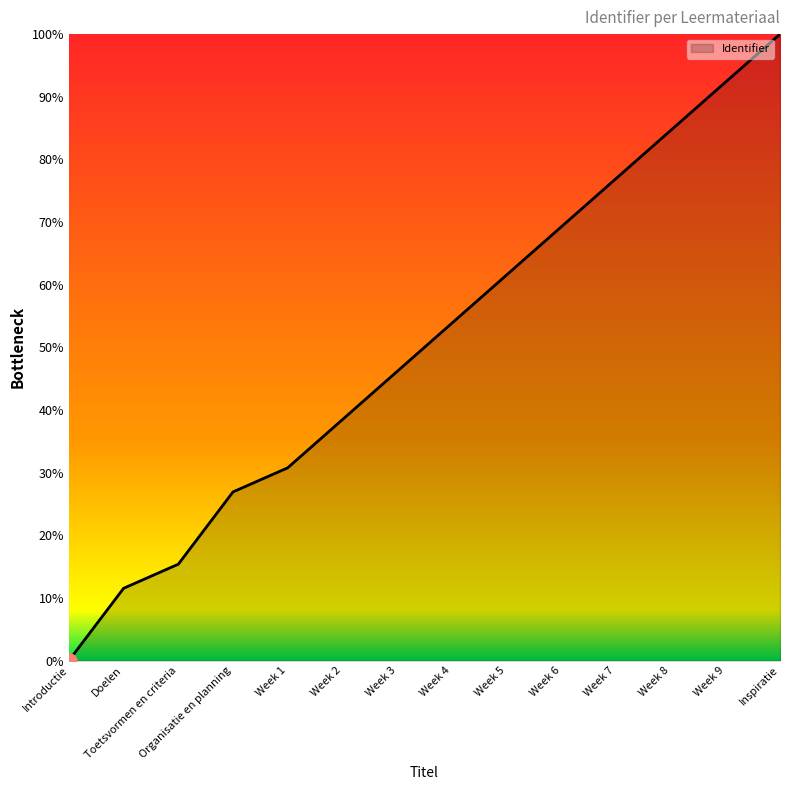

What is the change in value from Doelen to Week 6?

+0.6